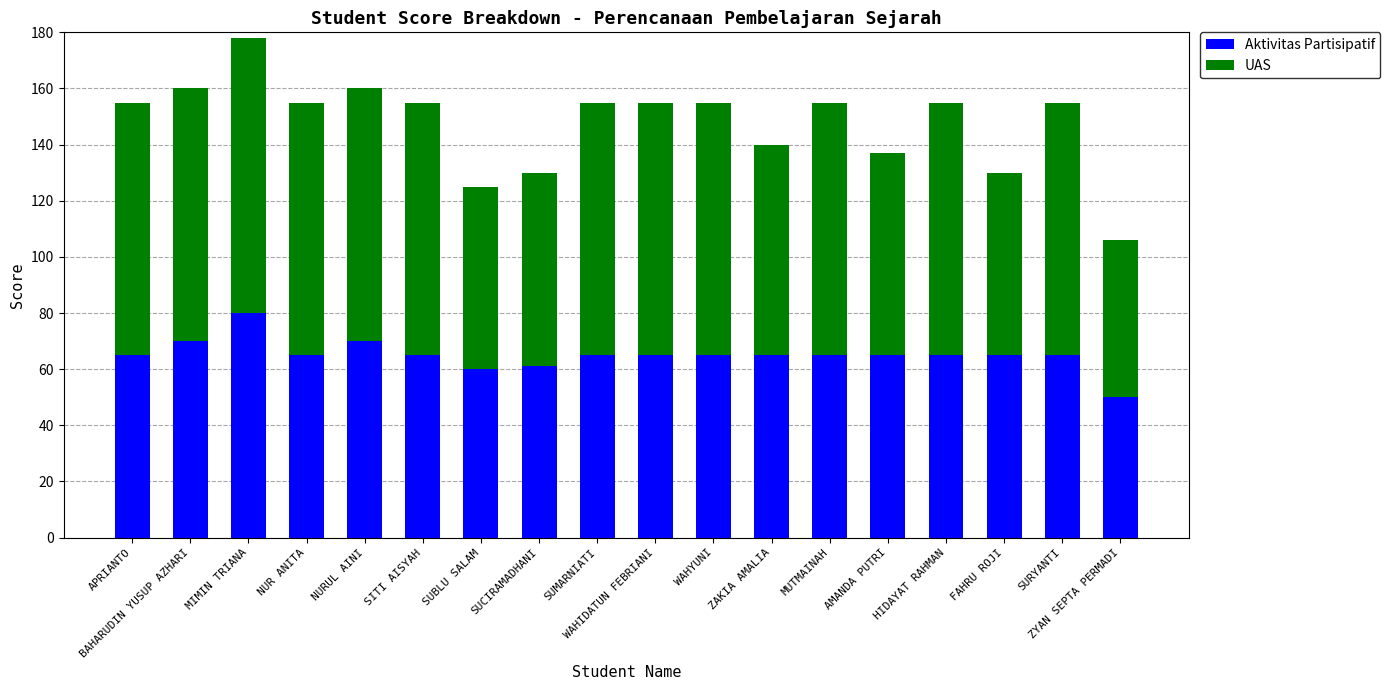

Which category has the lowest value in the Aktivitas Partisipatif series?

ZYAN SEPTA PERMADI